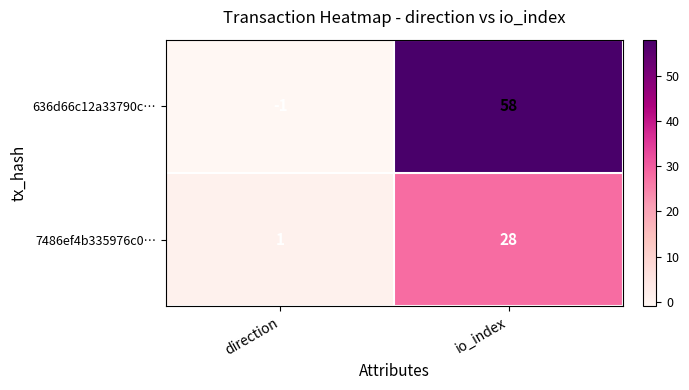

What value does the 636d66c12a33790c… series have at io_index?

58